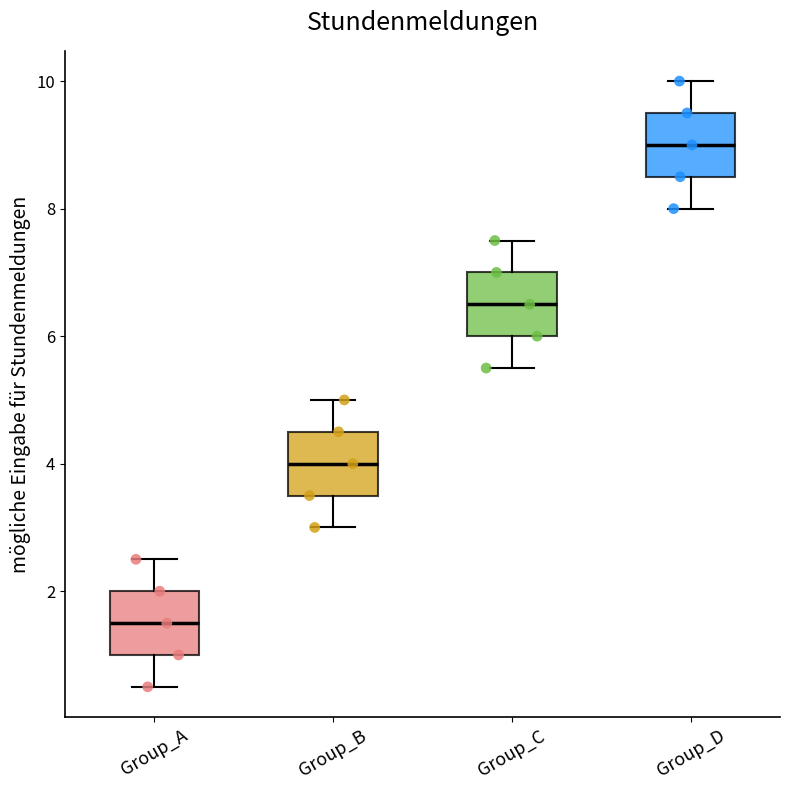

Where does the upper whisker of the box for Group_B end on the y-axis? The values are not printed on the chart, so give them approximately, as read against the axis.

5.0